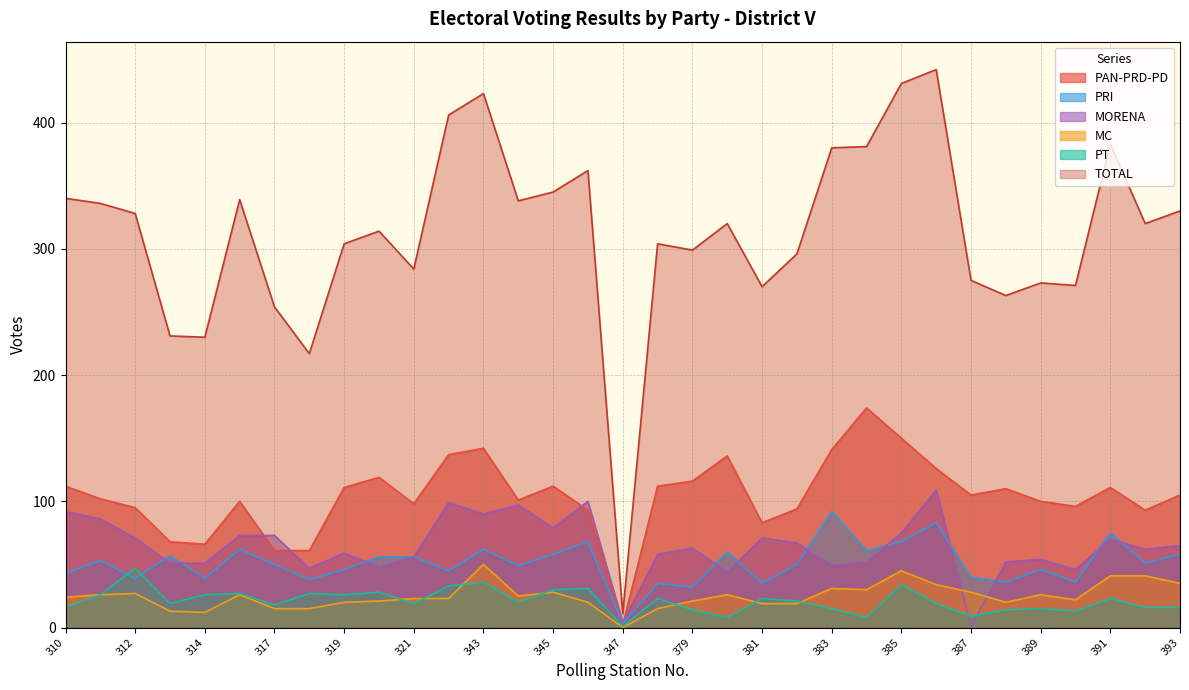

What is the difference between the TOTAL values at 388 and 381?

7